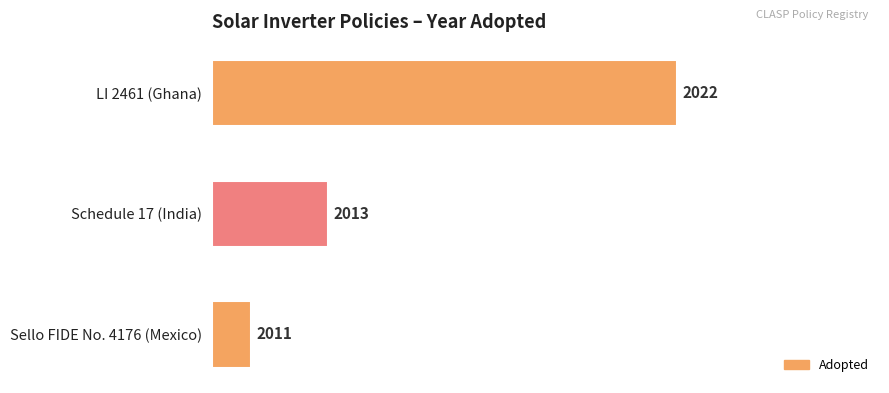

Are the bars horizontal?

Yes